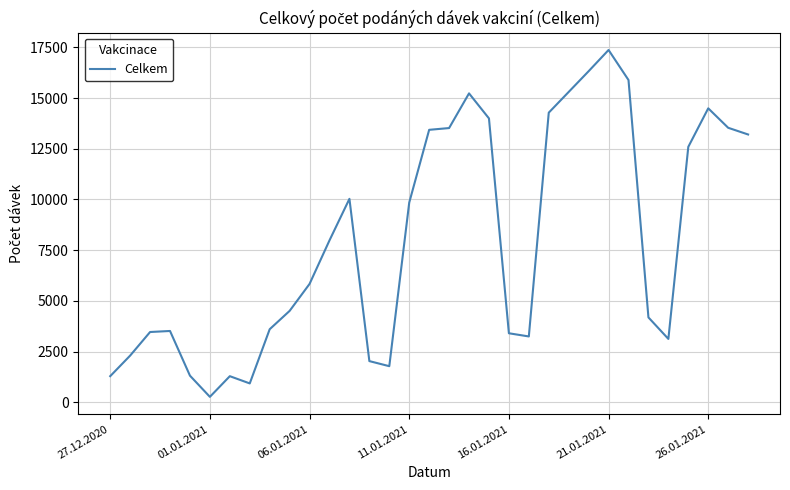

What is the difference between the maximum and minimum values?

17109